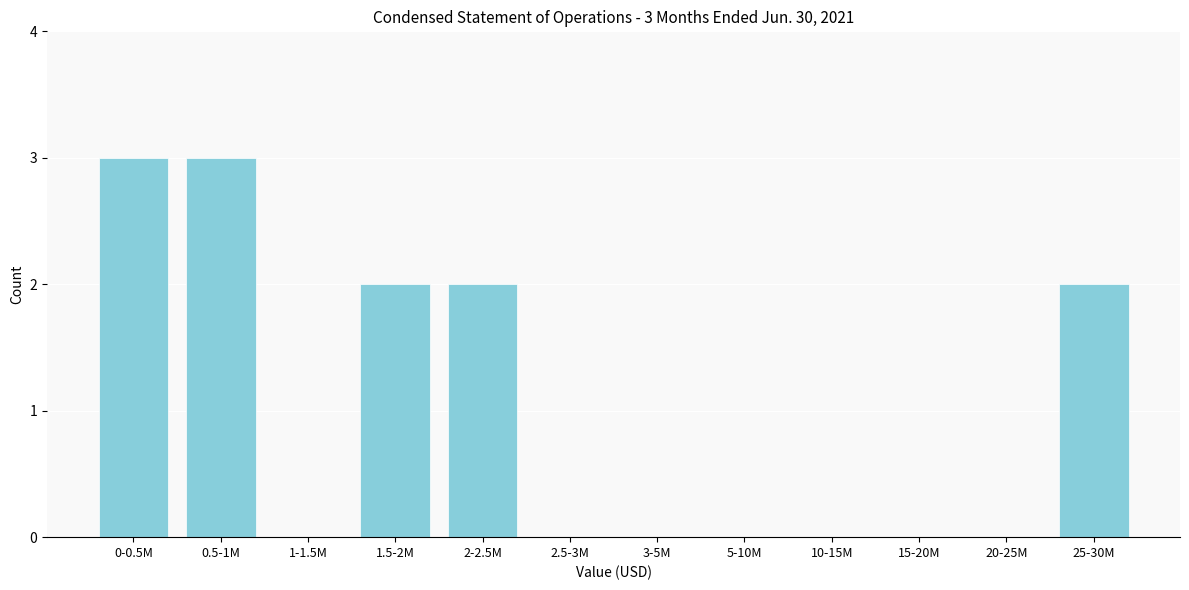

Reading left to right, transcribe all the data shown in this chart.

0-0.5M=3	0.5-1M=3	1-1.5M=0	1.5-2M=2	2-2.5M=2	2.5-3M=0	3-5M=0	5-10M=0	10-15M=0	15-20M=0	20-25M=0	25-30M=2